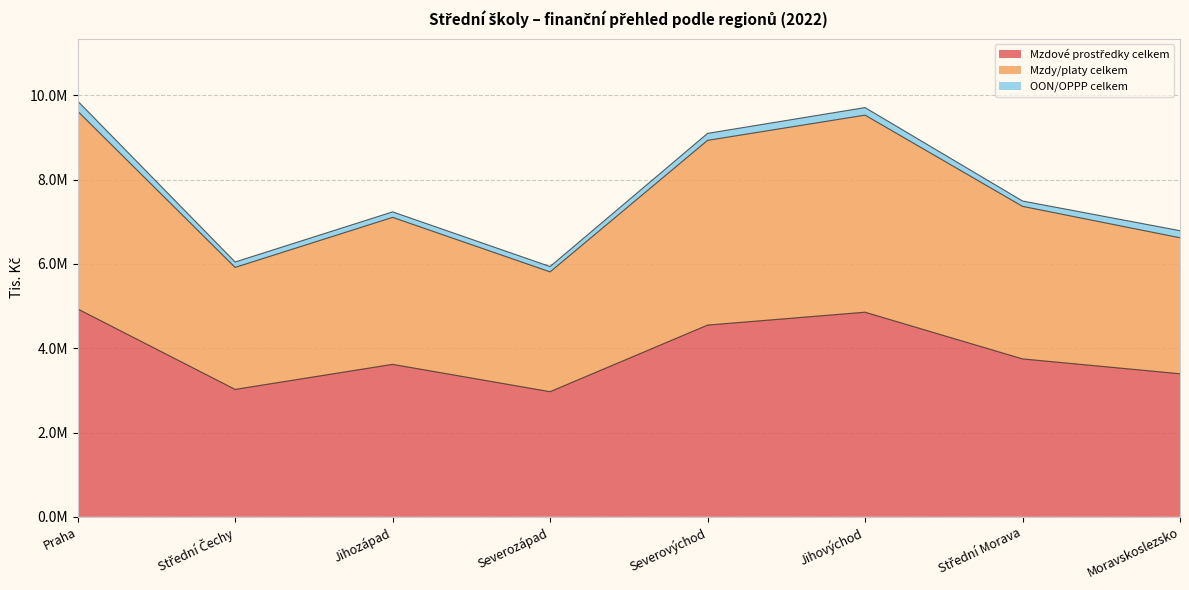

True or false: Mzdové prostředky celkem has a value of 3022727.3 at Střední Čechy.

True